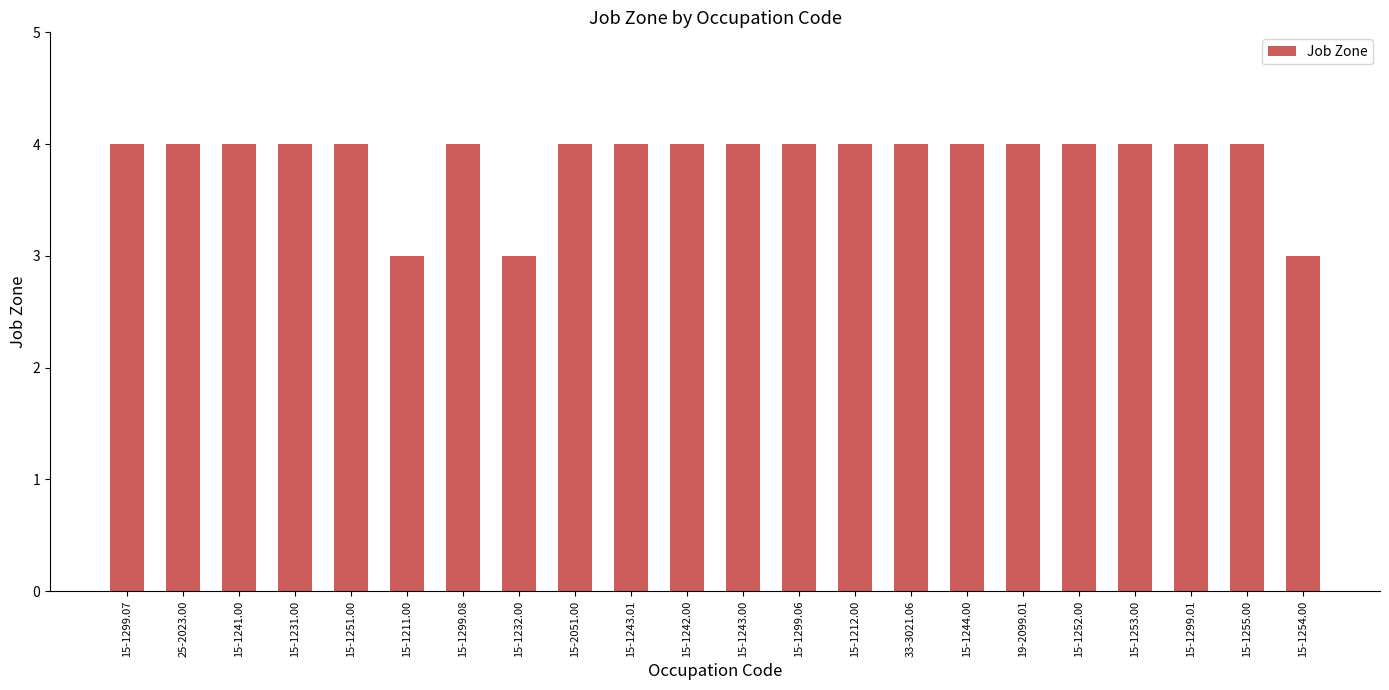

What is the difference between the maximum and minimum values?

1